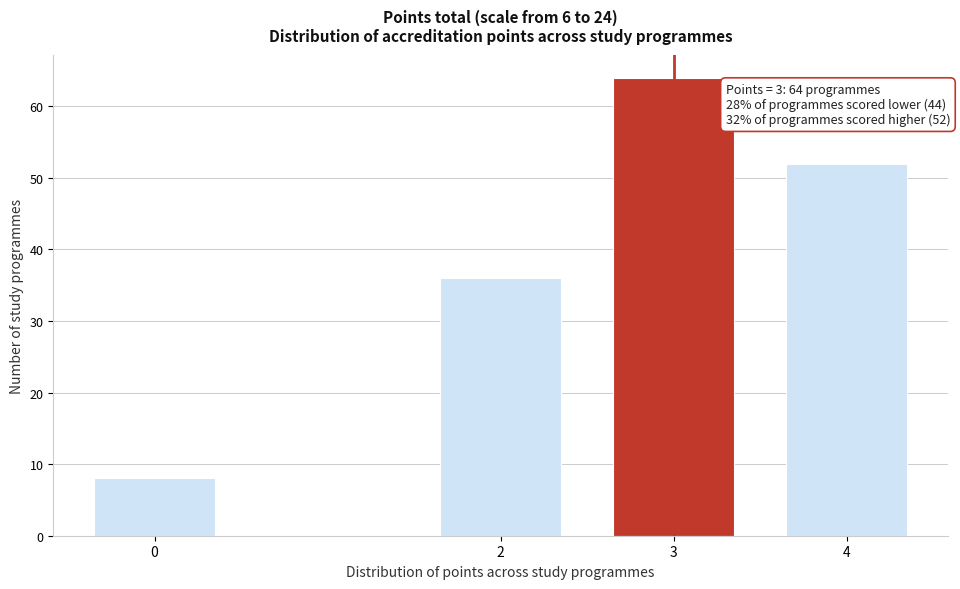

Reading right to left, list all the values displayed in this chart.

52	64	36	8